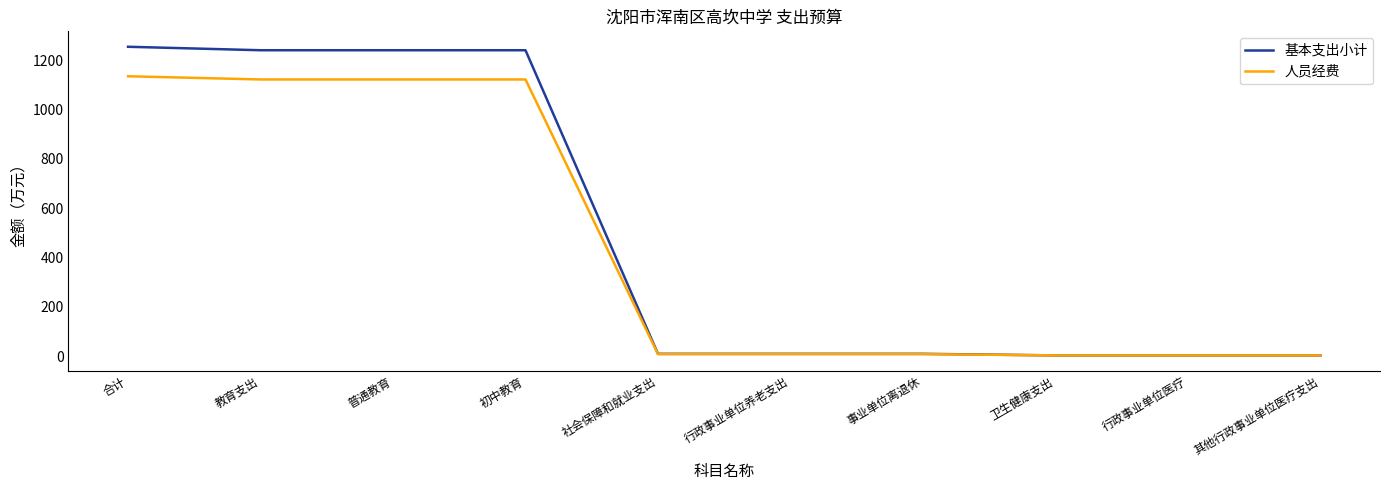

Which series has the widest spread of values?

基本支出小计